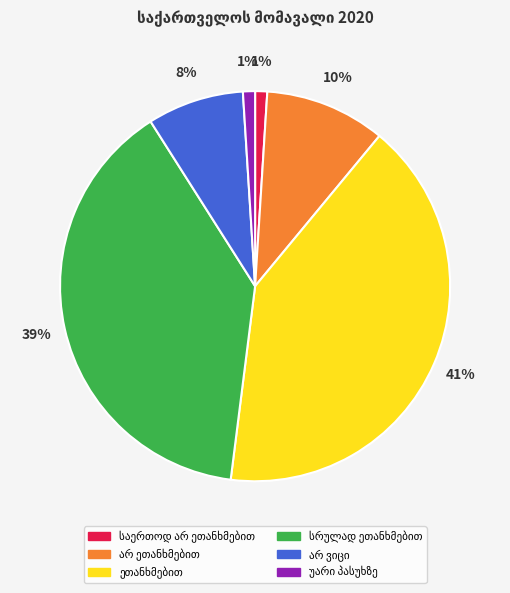

To the nearest percent, what is the difference between the largest and smallest slice percentages?

40%